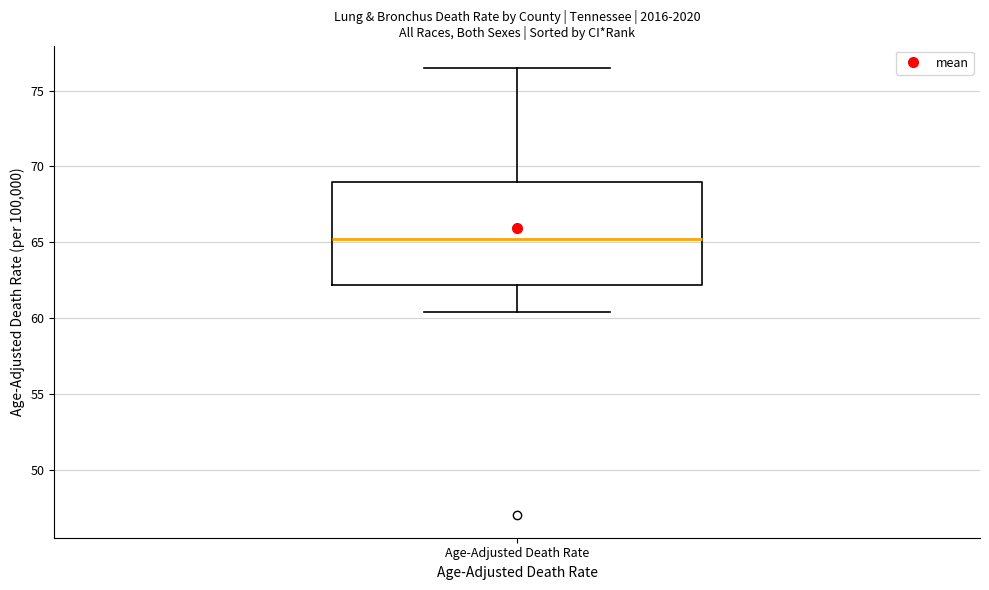

Where is the lower edge of the box for Age-Adjusted Death Rate on the y-axis? The values are not printed on the chart, so give them approximately, as read against the axis.

62.0